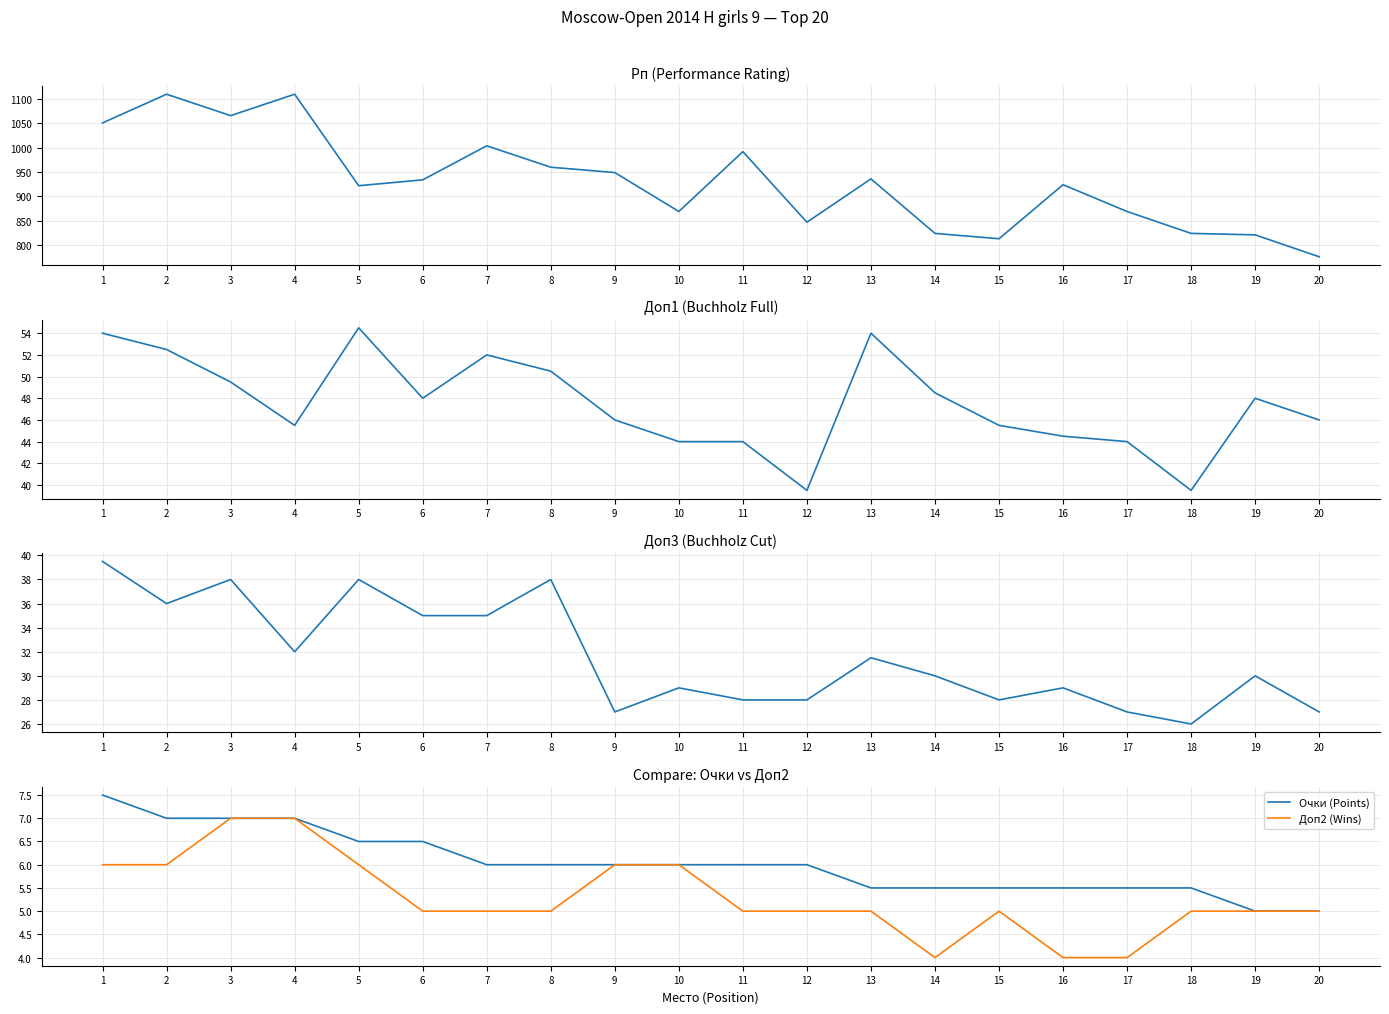

True or false: Доп2 (Wins) and Доп3 (col_9) cross at least once.

False